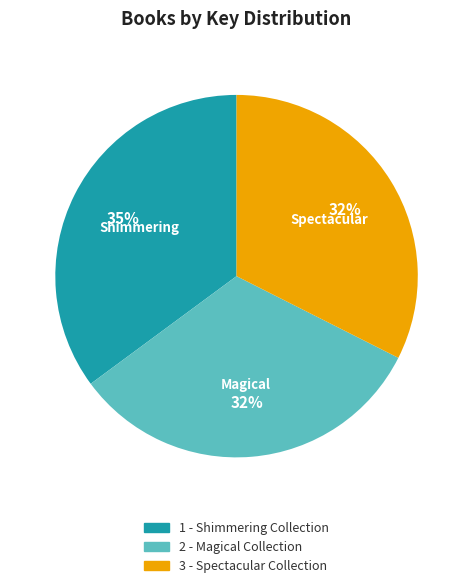

What is the largest slice in the pie chart?

1 - Shimmering Collection